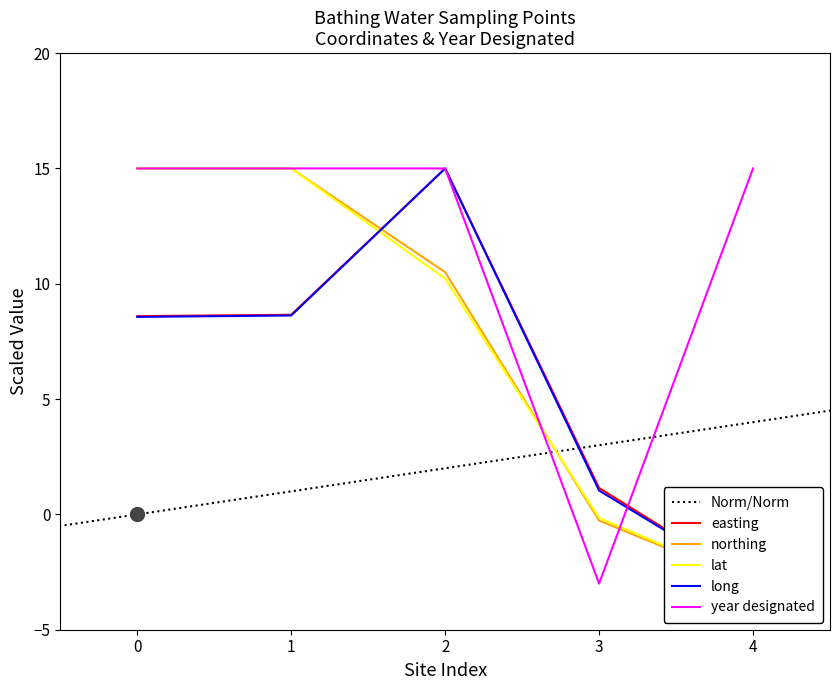

Is it true that year designated equals 15 at 1?

True